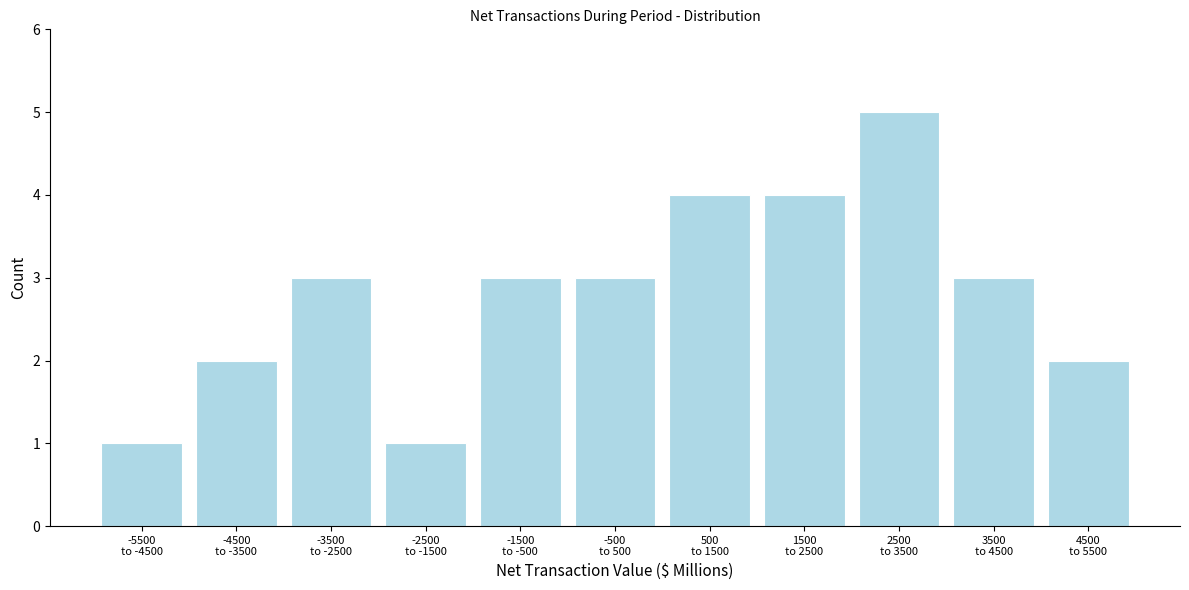

Reading left to right, transcribe all the data shown in this chart.

1	2	3	1	3	3	4	4	5	3	2